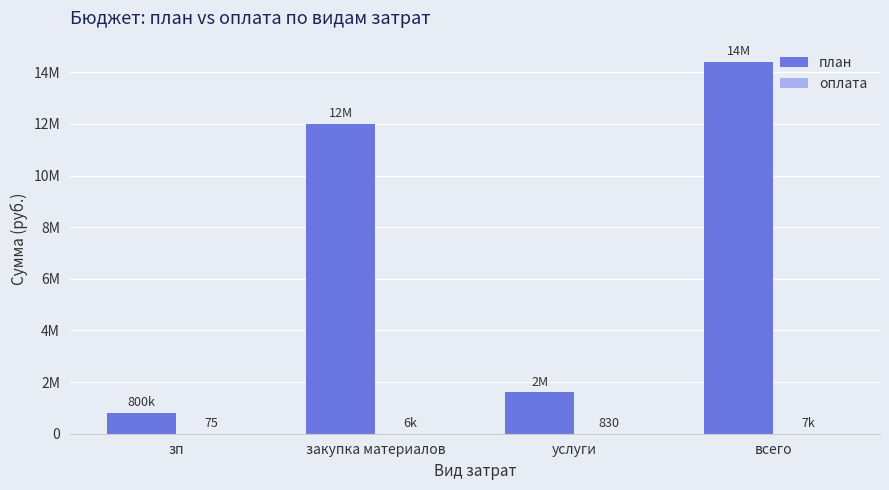

At which category is the sum across all series the highest?

всего